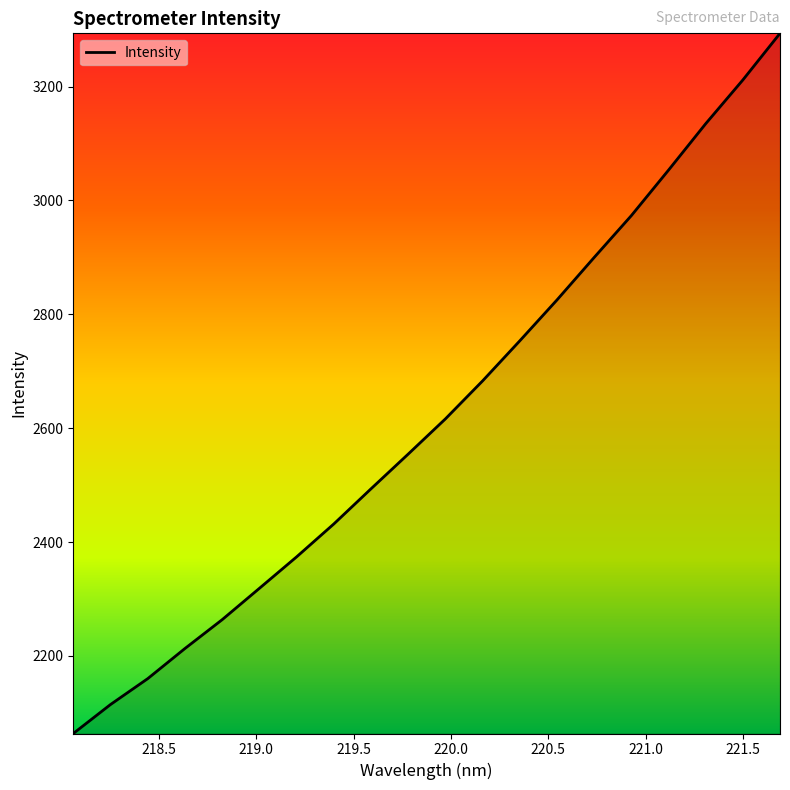

What is the minimum value shown in the chart?

2063.8